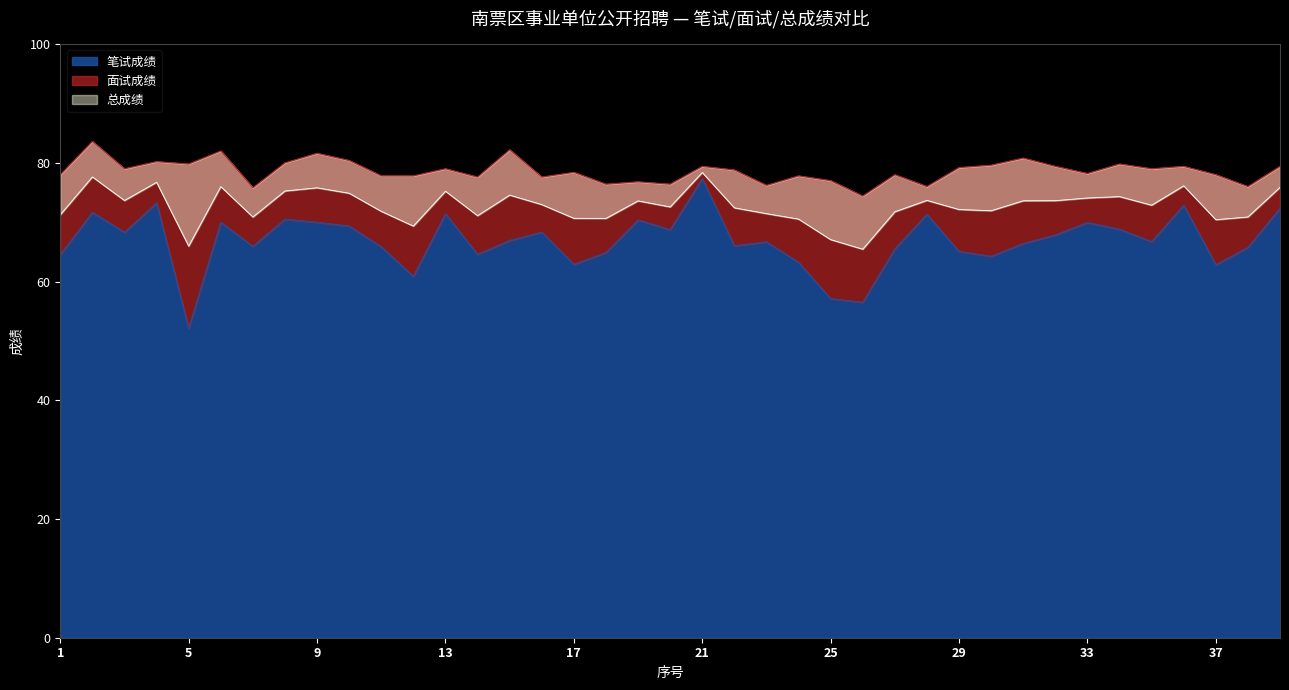

The 笔试成绩 series shows 62.8 at 37. True or false?

True